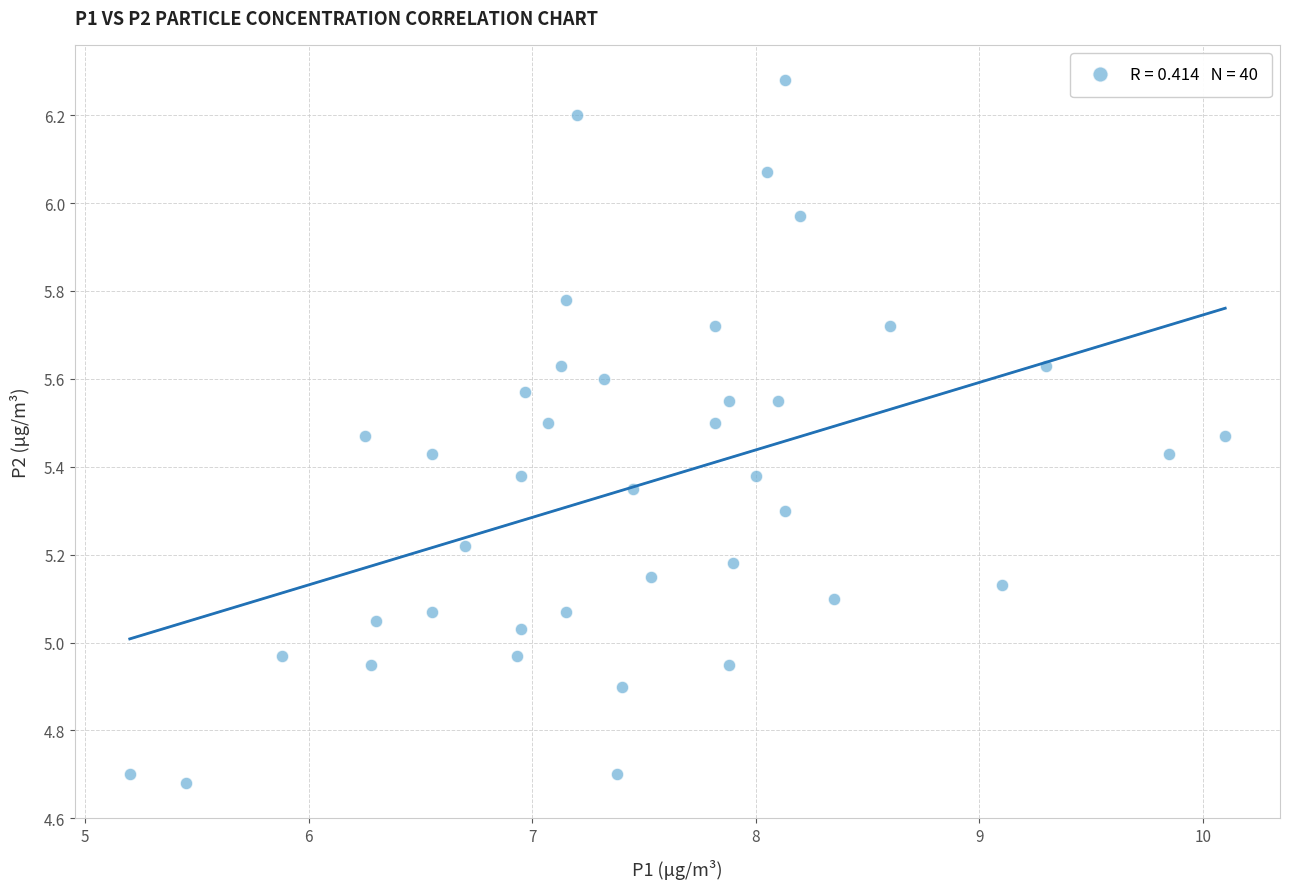

What is the range of X values (max minus min)?

4.9